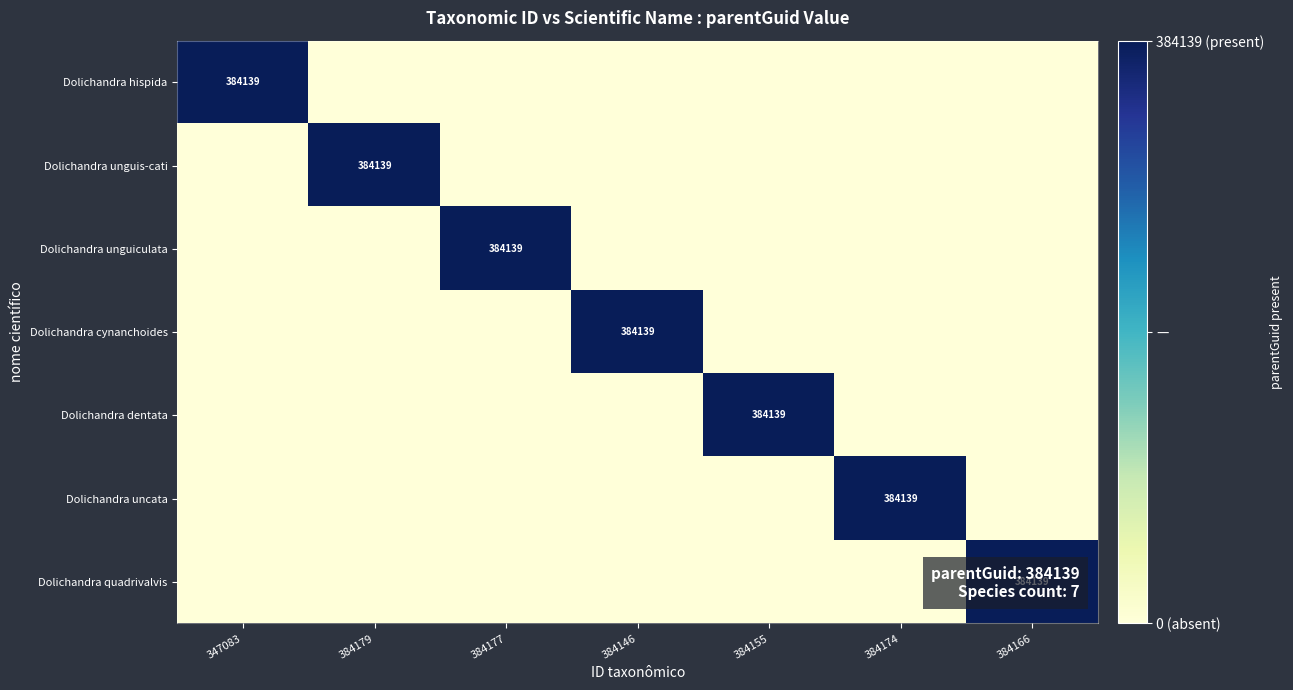

The value of Dolichandra quadrivalvis at 384166 is 262914. True or false?

False